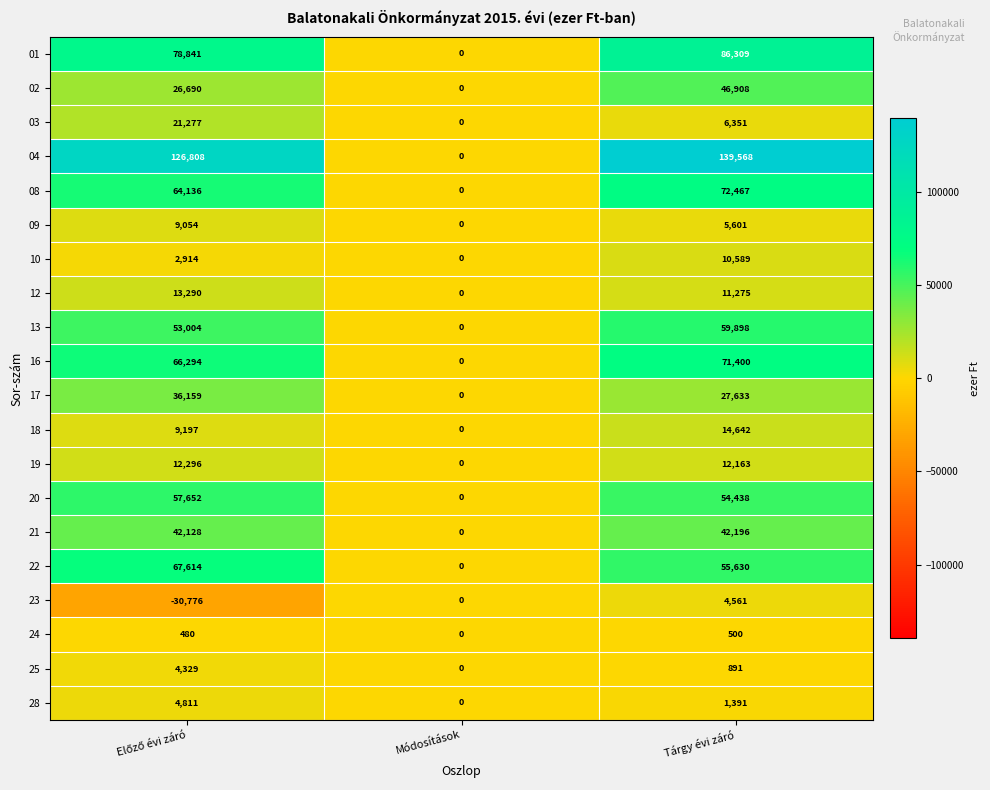

True or false: 21 has a value of 0 at Módosítások.

True